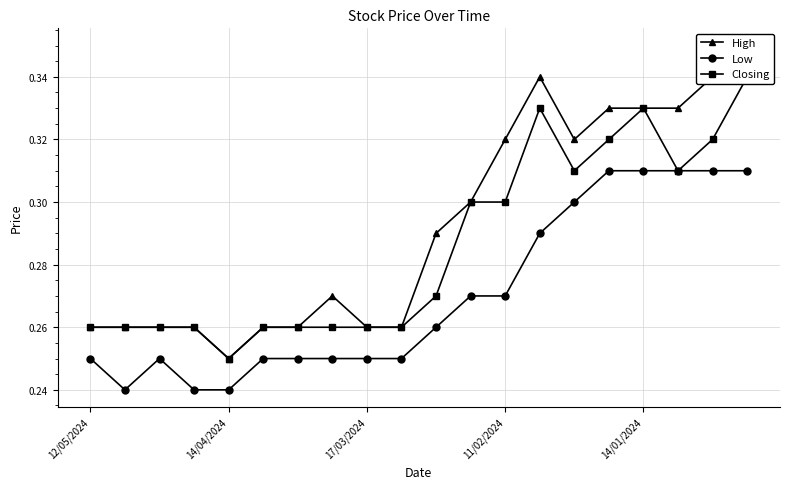

Is it true that Closing equals 0.2 at 17?

False